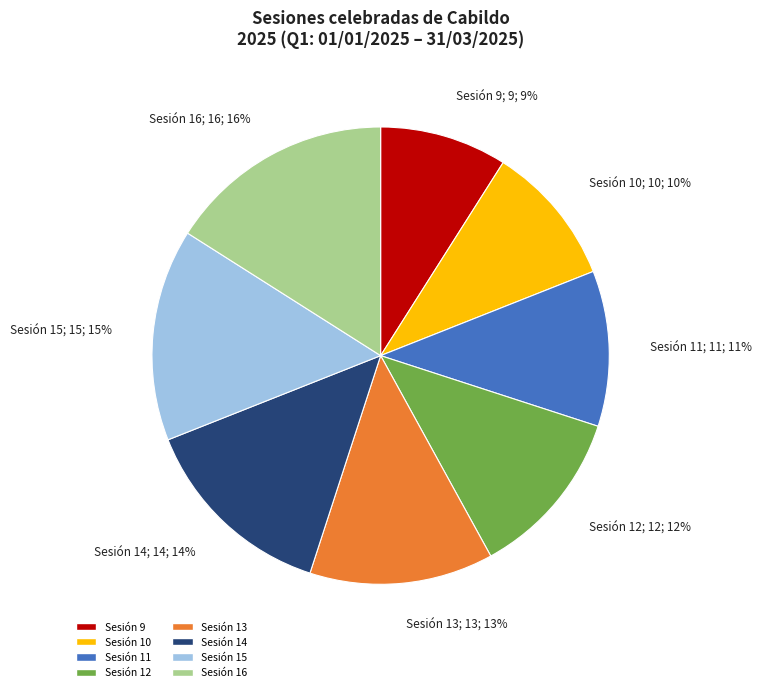

Is the sum of Sesión 9 and Sesión 15 greater than half?

No